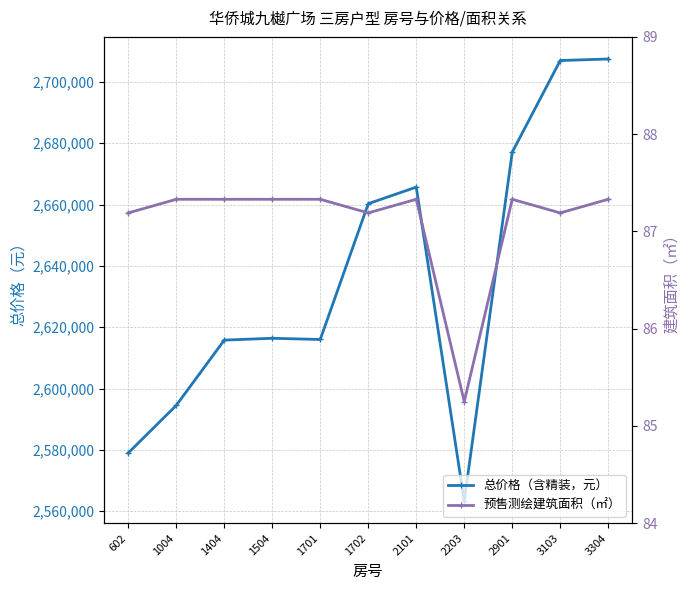

Reading left to right, list all the values displayed in this chart.

总价格（含精装，元）: 602=2578988.0	1004=2594488.0	1404=2615788.0	1504=2616388.0	1701=2615988.0	1702=2660288.0	2101=2665688.0	2203=2563288.0	2901=2677088.0	3103=2706988.0	3304=2707488.0
预售测绘建筑面积（㎡）: 602=87.2	1004=87.3	1404=87.3	1504=87.3	1701=87.3	1702=87.2	2101=87.3	2203=85.2	2901=87.3	3103=87.2	3304=87.3